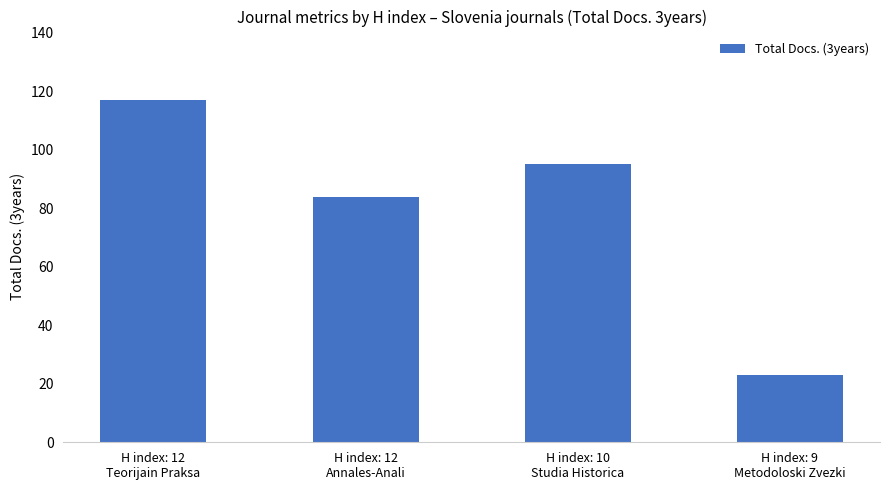

How many data points does each series have?

4